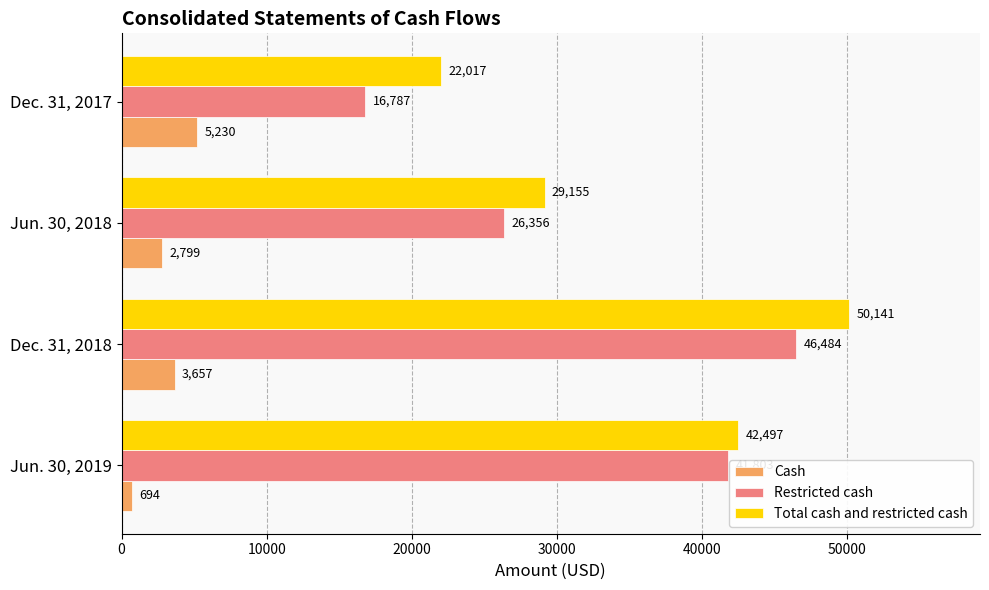

What is the lowest value of the Restricted cash series?

16787